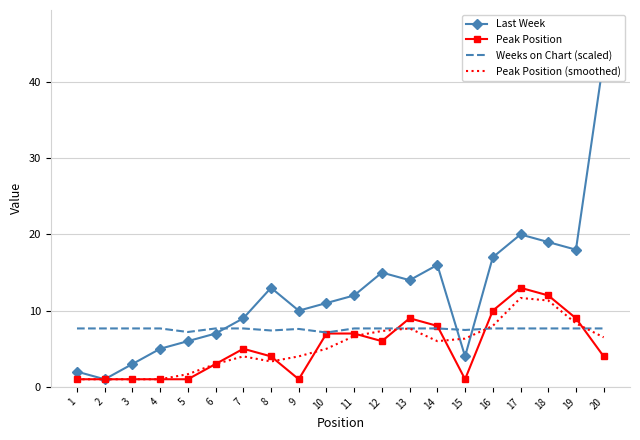

Is it true that Peak Position equals 0.7 at 3?

False